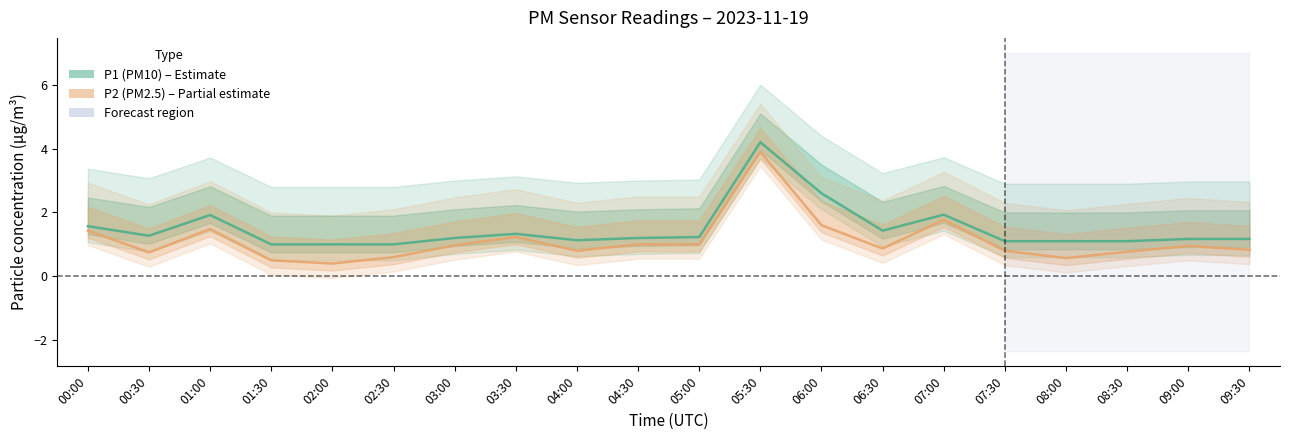

True or false: P1 (PM10) and P2 (PM2.5) cross at least once.

False